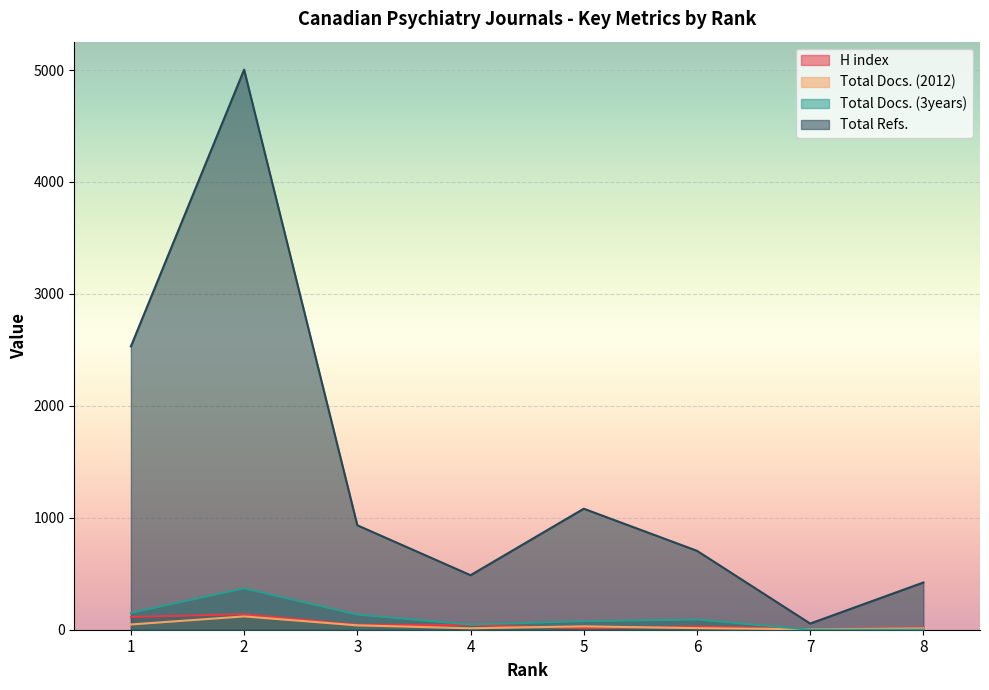

Which series has the largest total across all categories?

Total Refs.